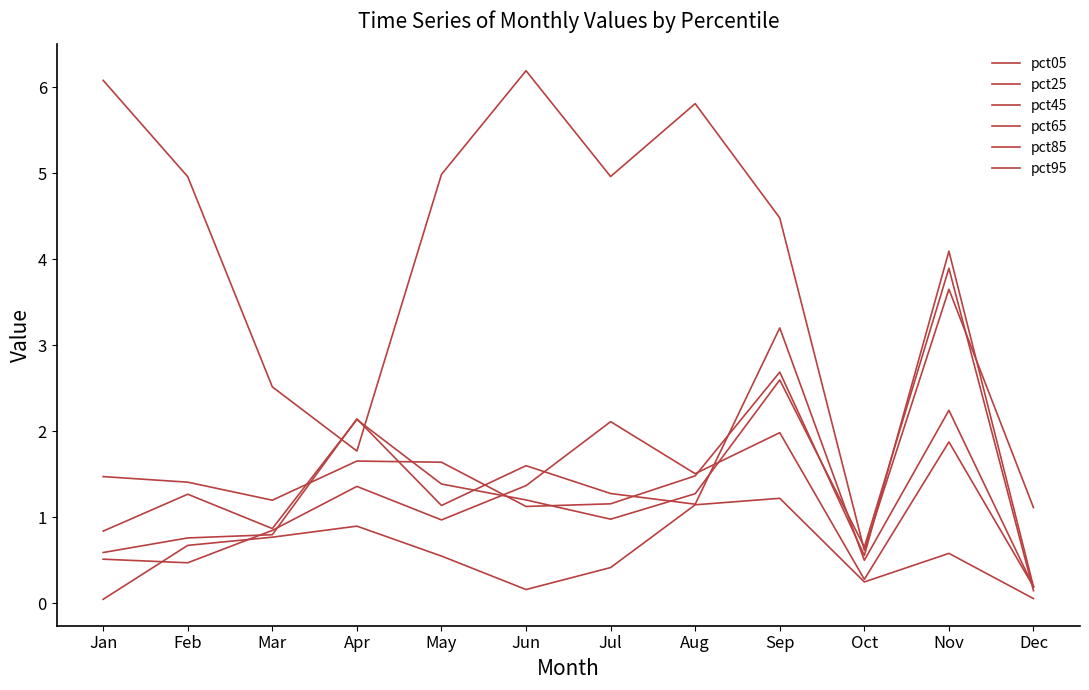

How many lines are shown in the chart?

6